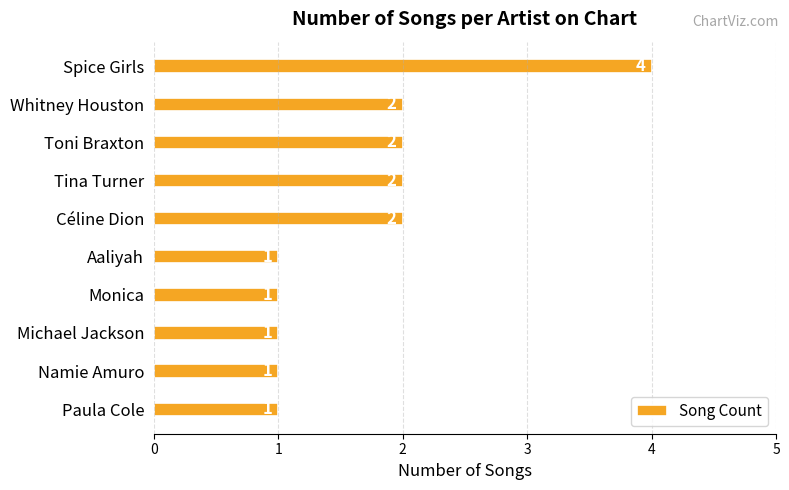

What is the maximum value shown in the chart?

4